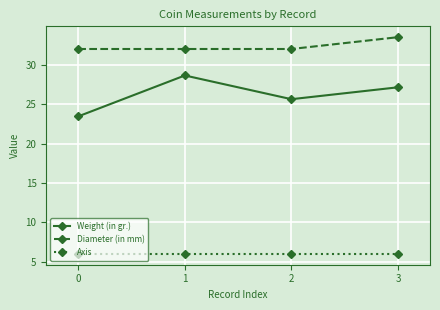

What is the greatest value displayed?

33.5